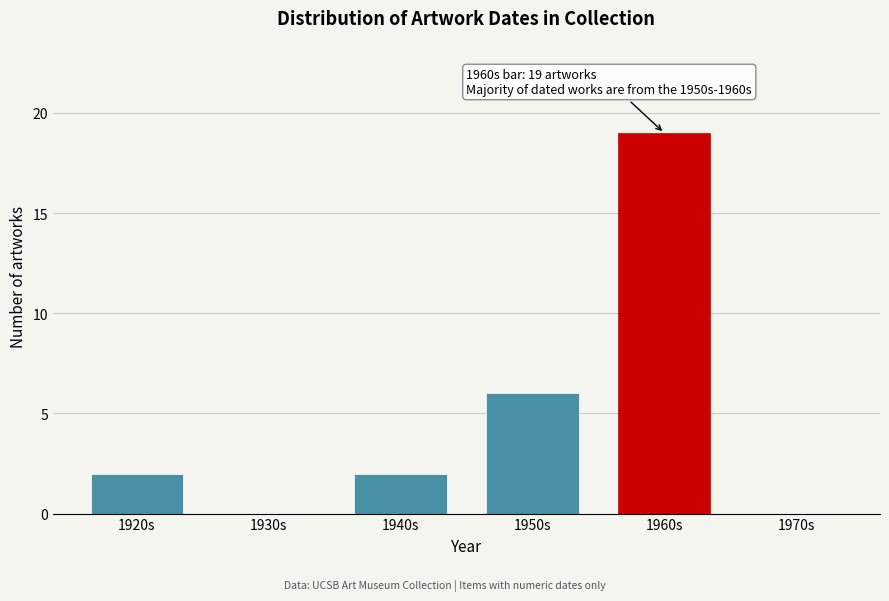

Reading left to right, transcribe all the data shown in this chart.

1920s=2	1930s=0	1940s=2	1950s=6	1960s=19	1970s=0